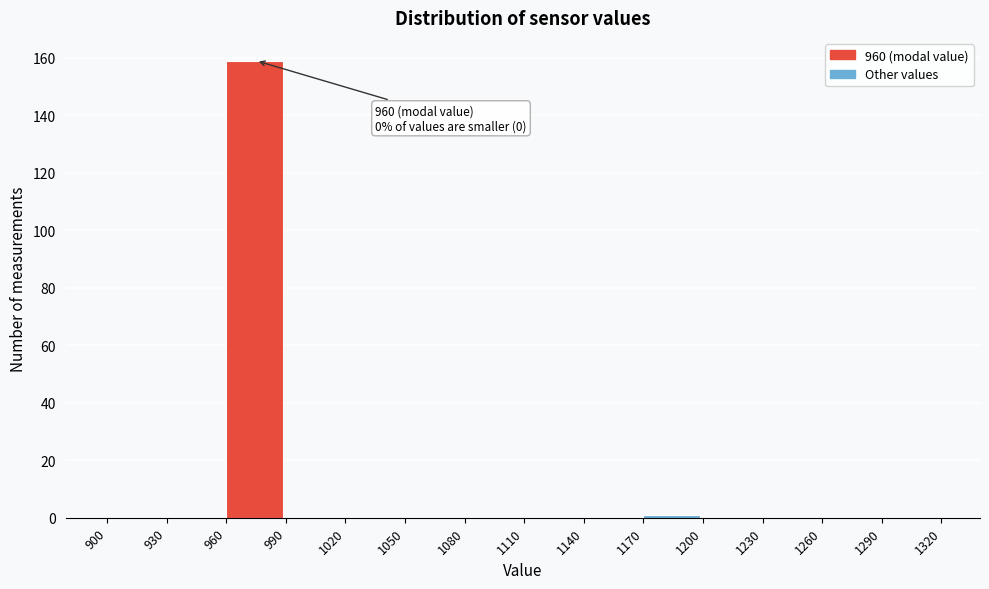

Which range on the x-axis has the tallest bar?

960 to 990